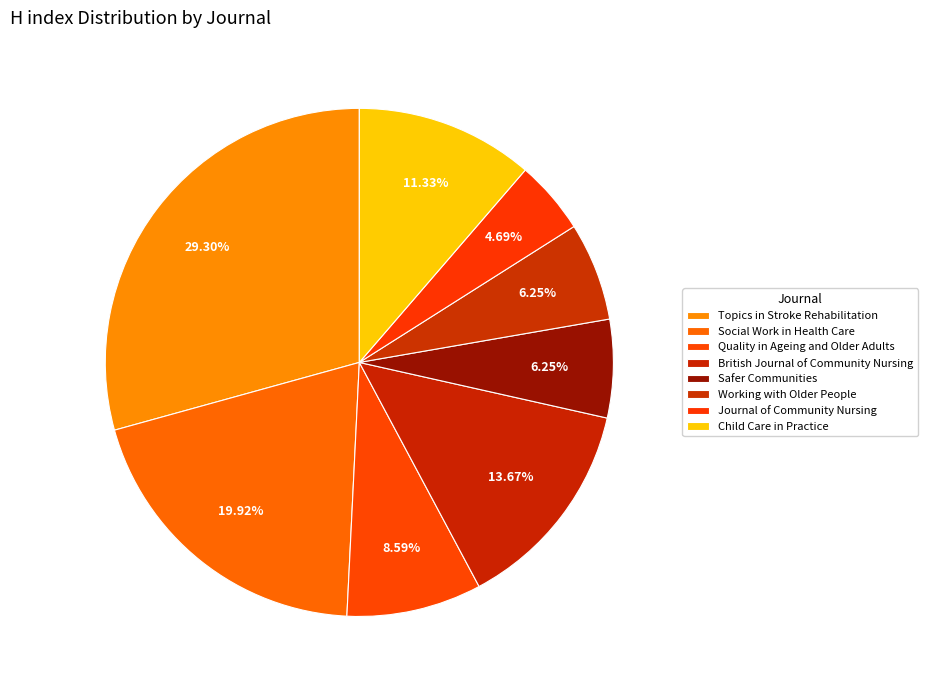

How many segments does this pie chart have?

8